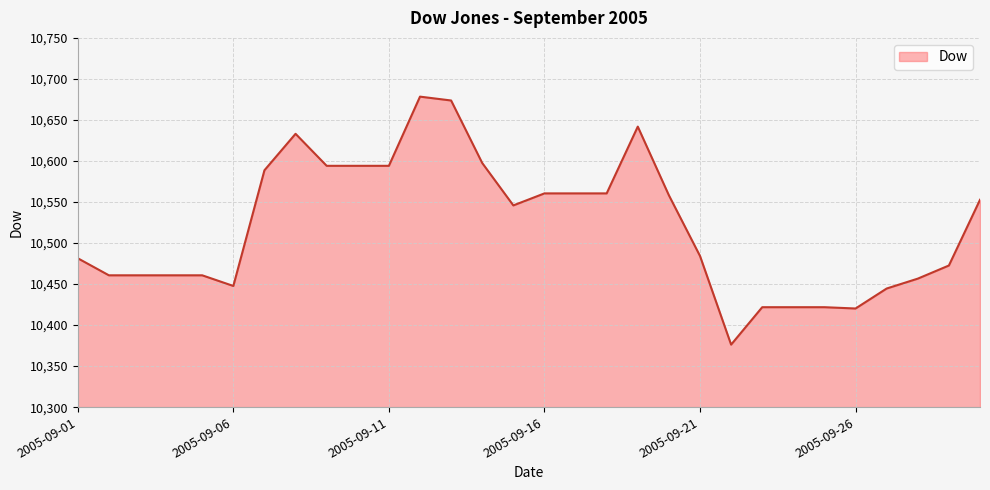

What is the difference between the maximum and minimum values?

302.2